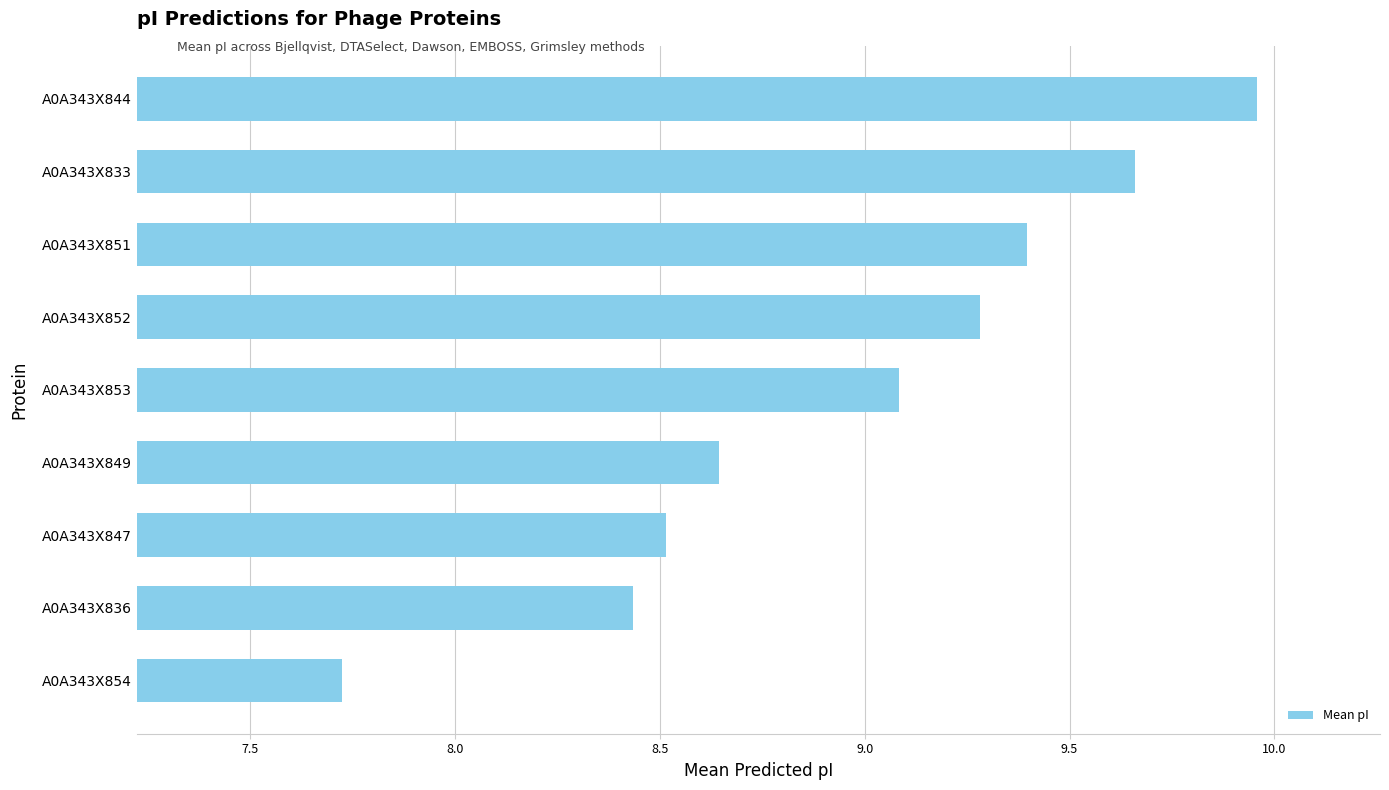

What is the difference between the maximum and minimum values?

2.2